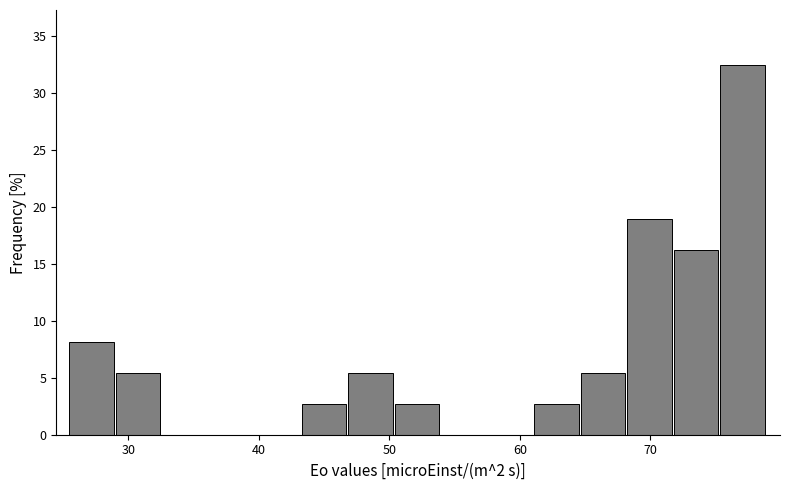

Around what value on the x-axis is the tallest bar? Give the approximate position of its centre, as read against the axis.

77